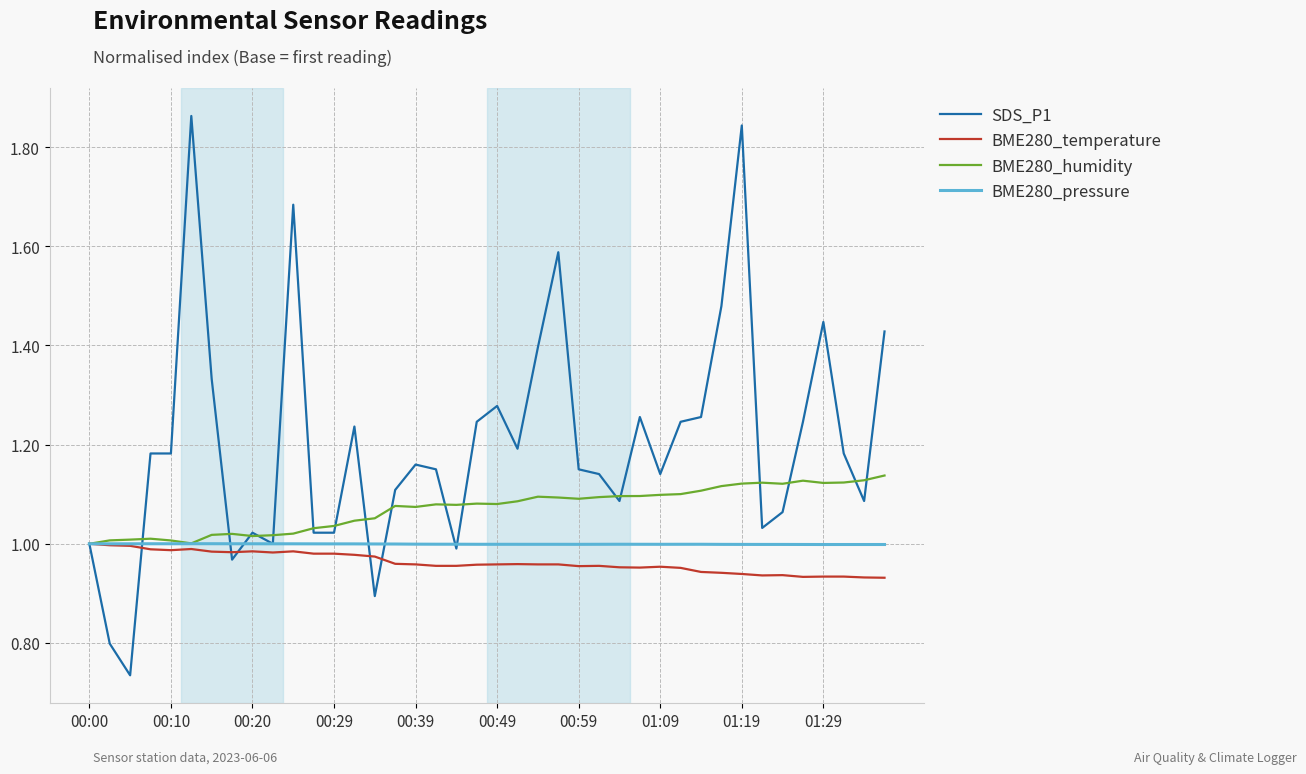

Which series has the widest spread of values?

SDS_P1